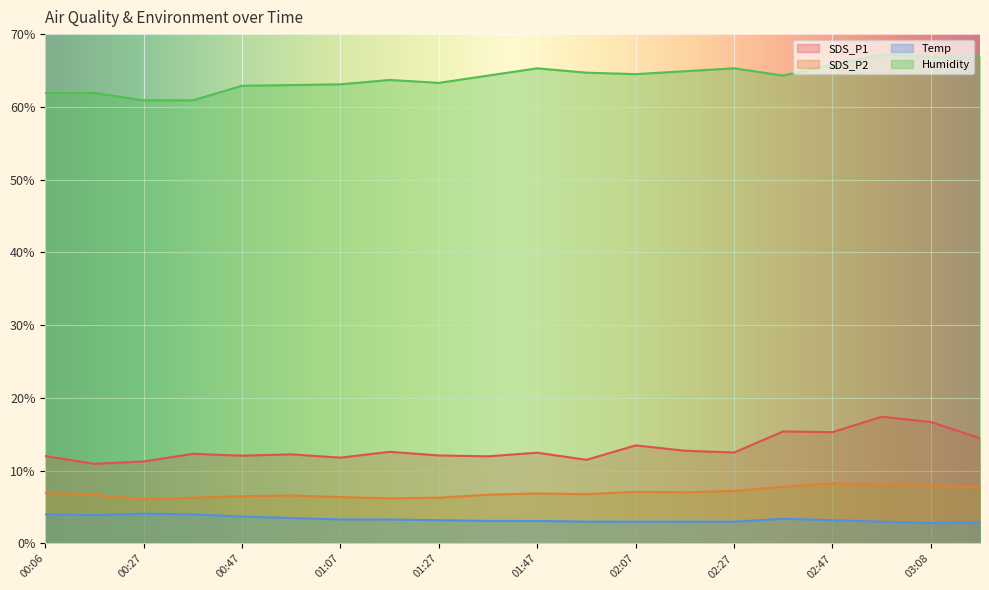

What is the greatest value displayed?

67.2